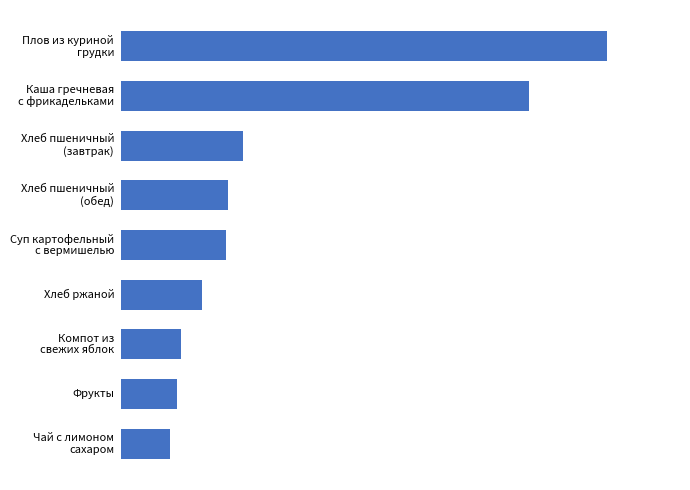

Does the chart contain any negative values?

No